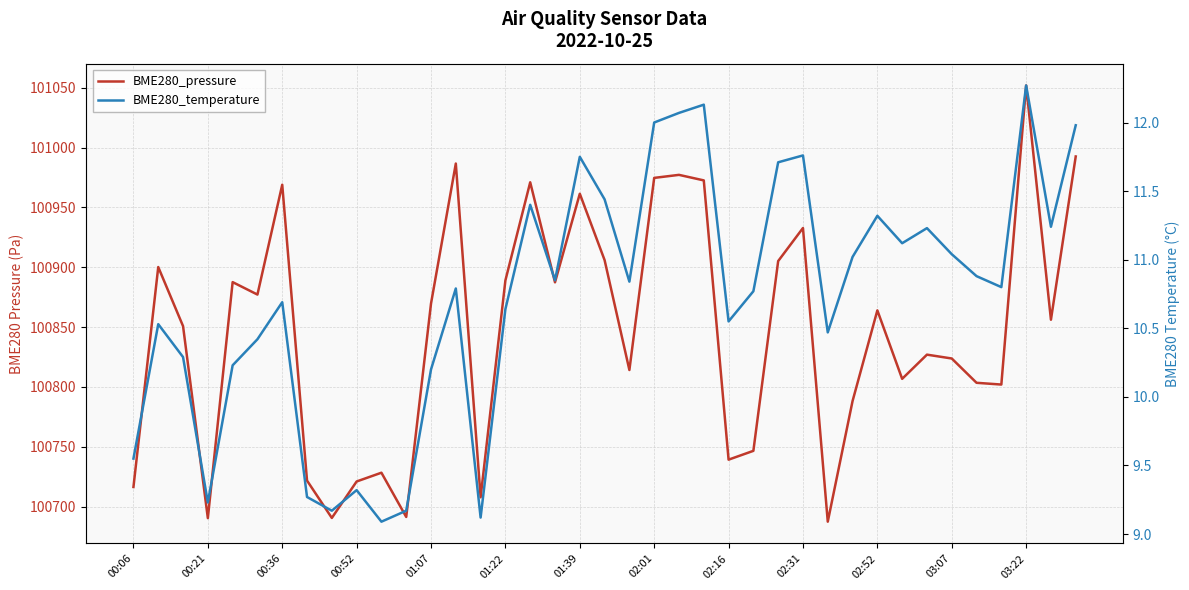

Rank the series by their maximum value, from highest to lowest.

BME280_pressure, BME280_temperature